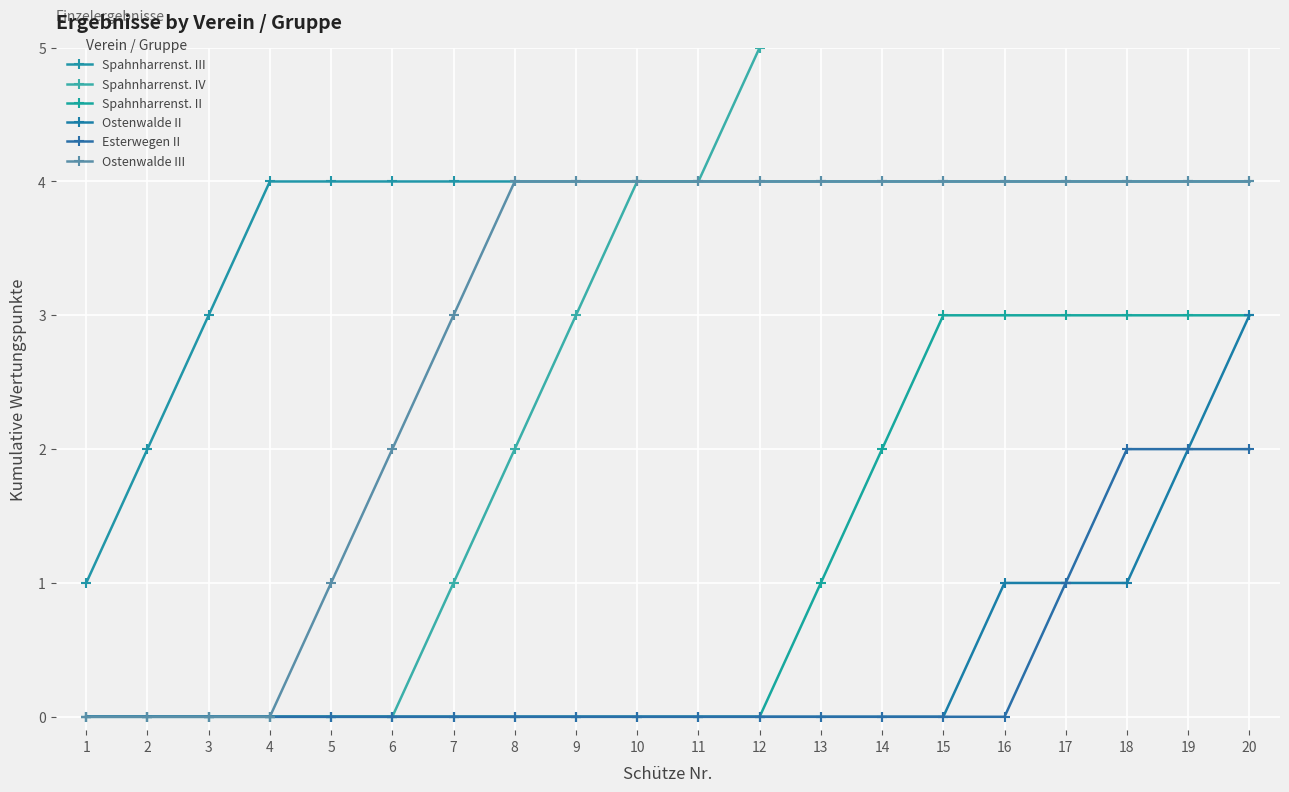

What are all the series names shown in the legend?

Spahnharrenst. III, Spahnharrenst. IV, Spahnharrenst. II, Ostenwalde II, Esterwegen II, Ostenwalde III